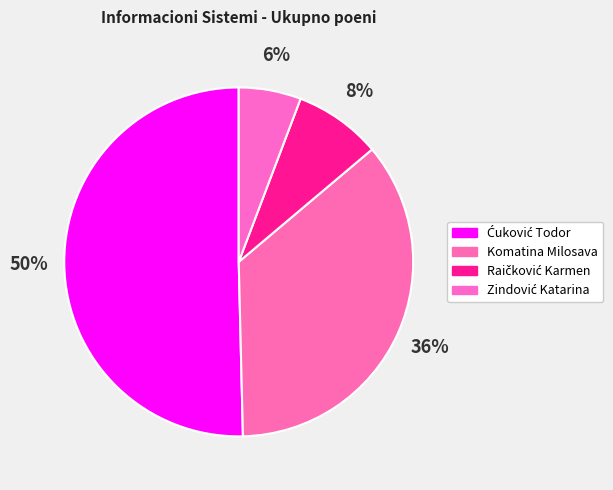

What is the smallest slice in the pie chart?

Zindović Katarina